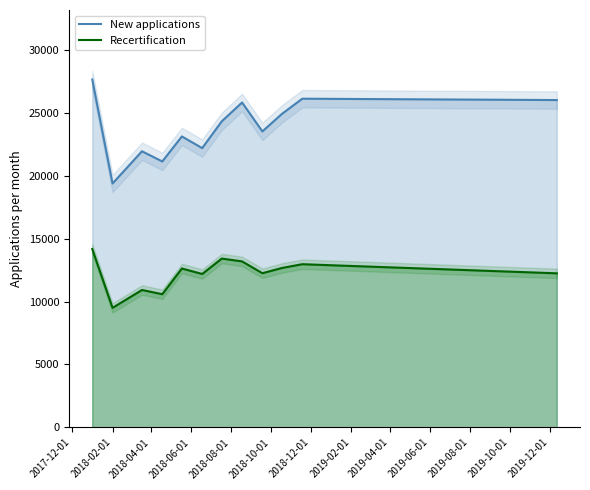

True or false: New applications and Recertification intersect in this chart.

False